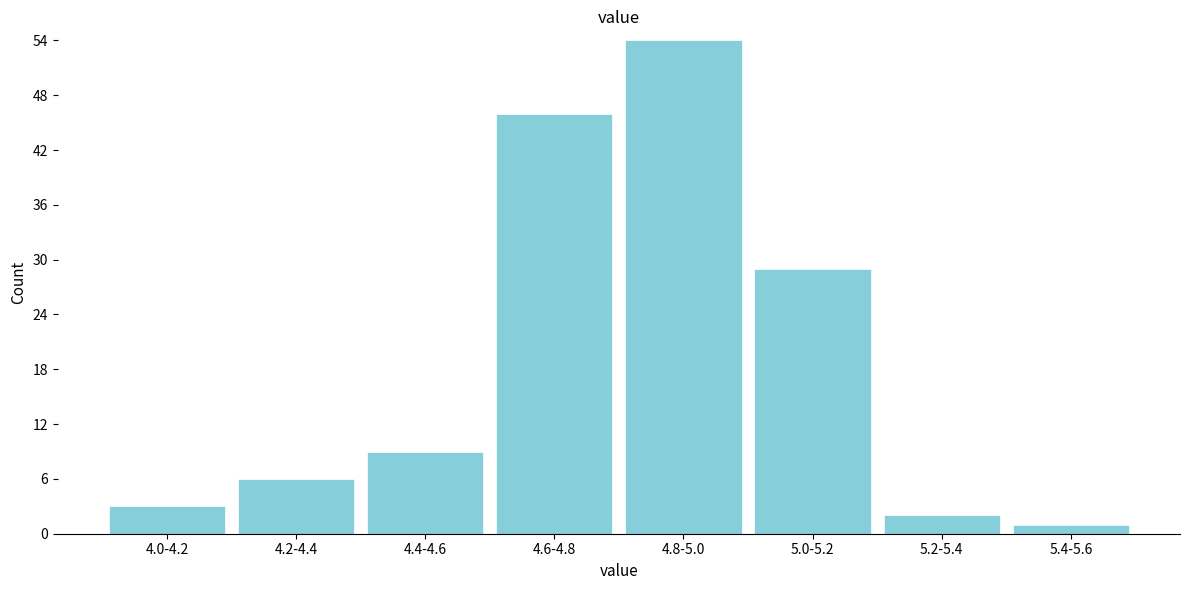

Reading left to right, what are all the values shown in this chart?

4.0-4.2=3	4.2-4.4=6	4.4-4.6=9	4.6-4.8=46	4.8-5.0=54	5.0-5.2=29	5.2-5.4=2	5.4-5.6=1